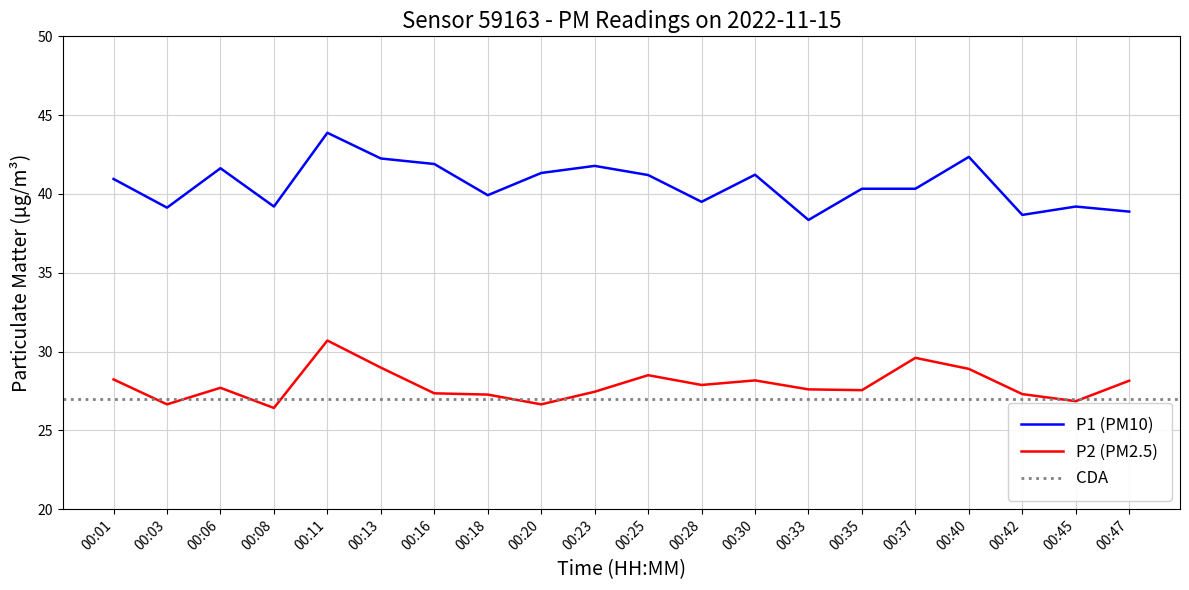

How many values in the P2 series exceed 27?

16